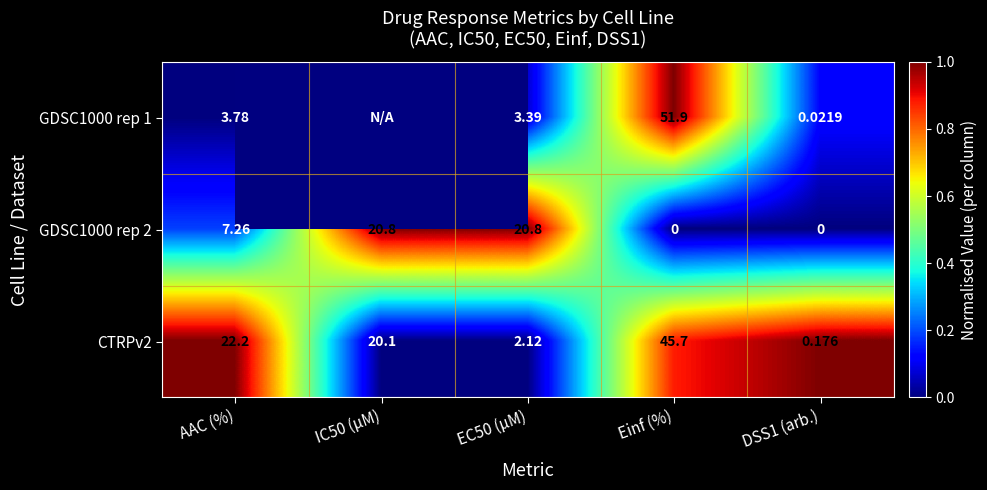

Which series changed the most between EC50 (µM) and DSS1 (arb.)?

GDSC1000 rep 2